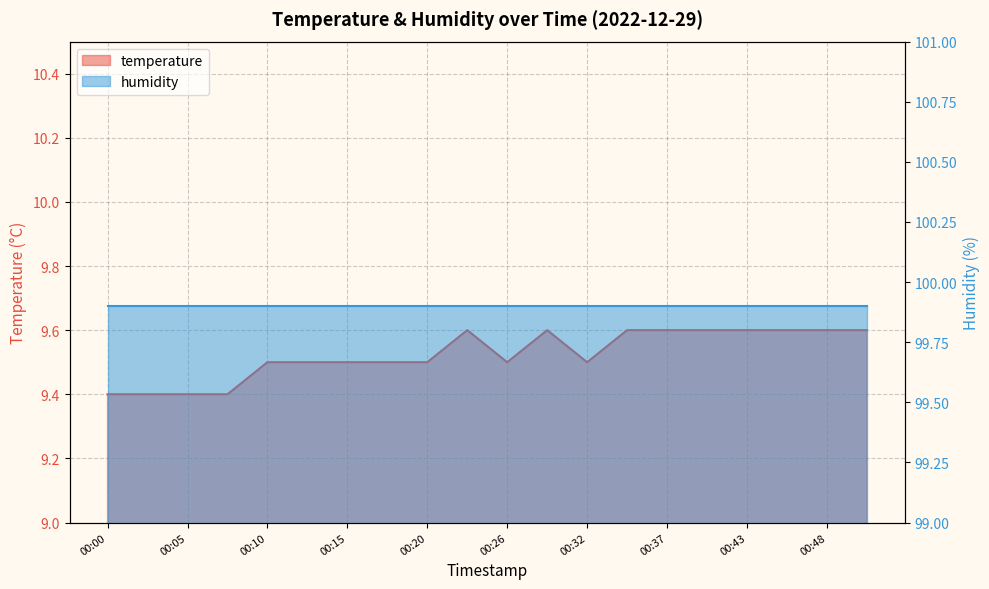

List the labels in order of value, largest first.

00:23, 00:29, 00:34, 00:37, 00:40, 00:43, 00:45, 00:48, 00:51, 00:10, 00:12, 00:15, 00:18, 00:20, 00:26, 00:32, 00:00, 00:02, 00:05, 00:07